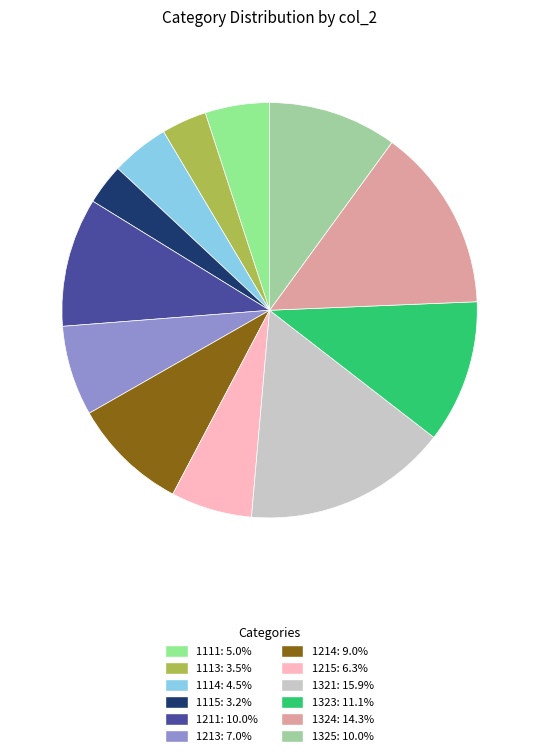

Rank the categories by value from lowest to highest.

1115, 1113, 1114, 1111, 1215, 1213, 1214, 1325, 1211, 1323, 1324, 1321